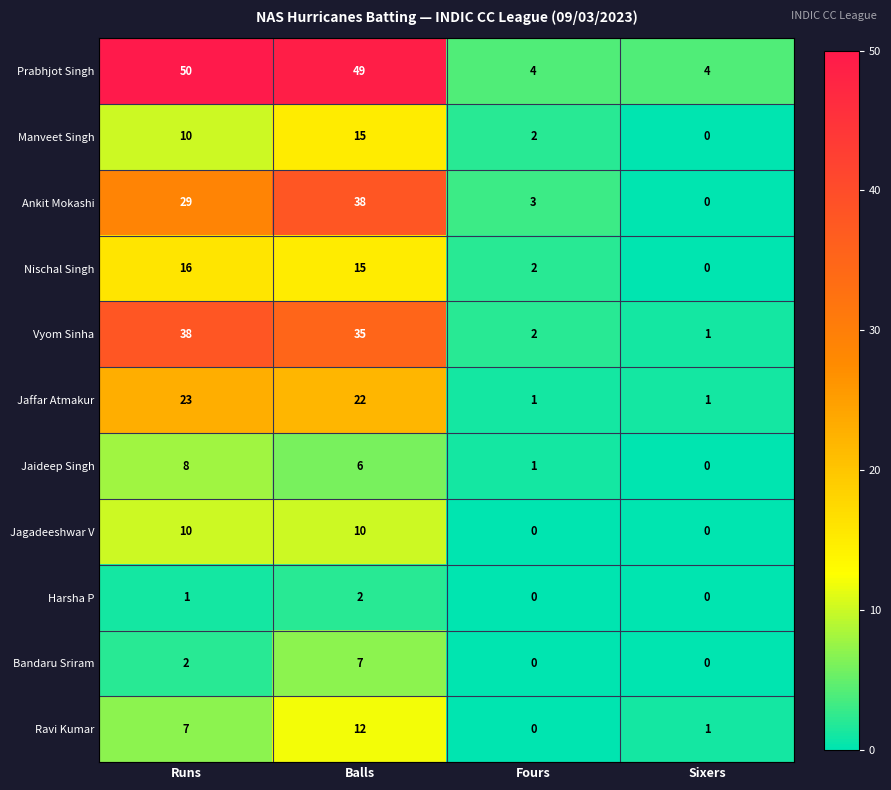

Which series has the largest total across all categories?

Prabhjot Singh